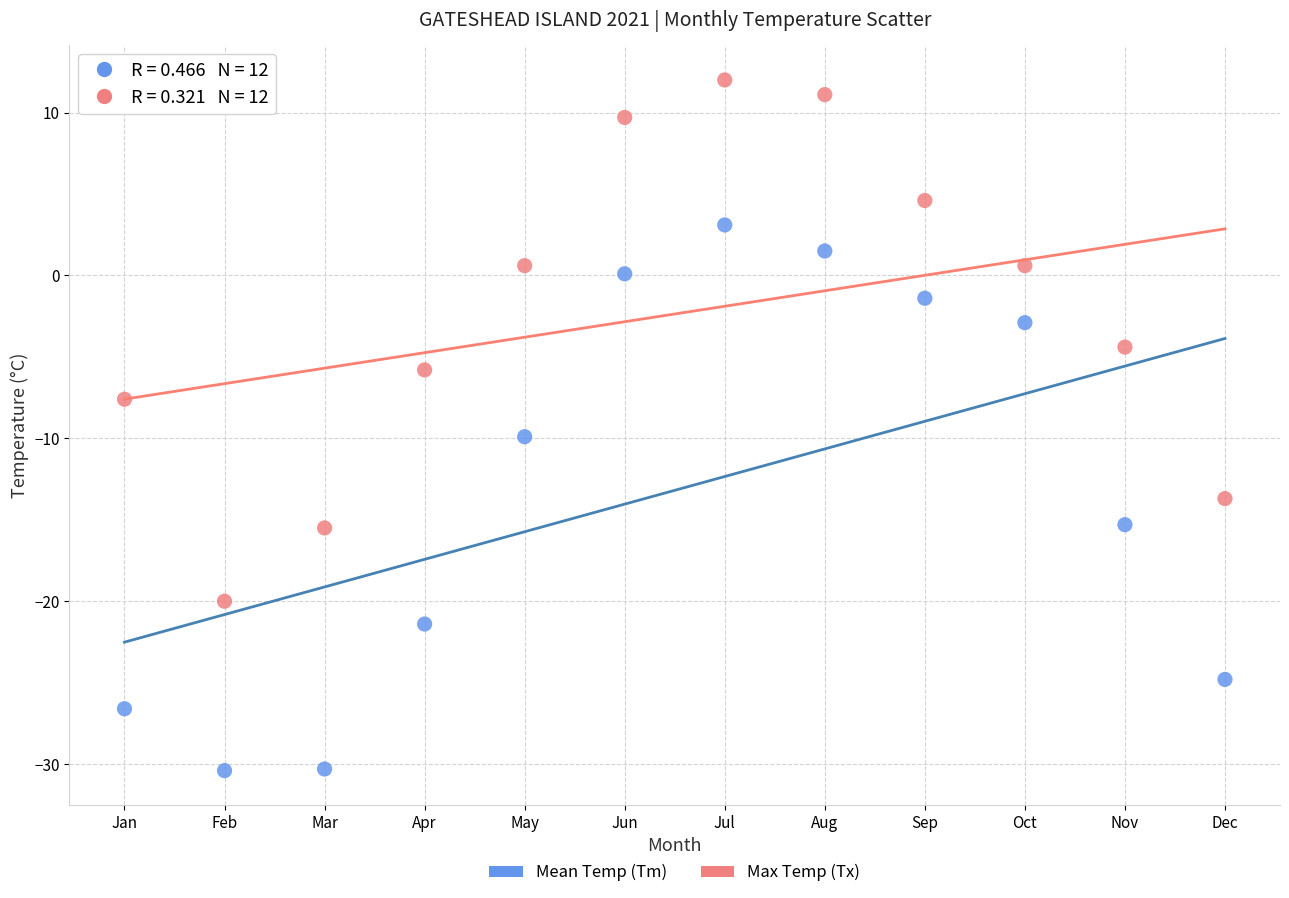

In the Mean Temp (Tm) series, what Y value is closest to -13?

-15.3